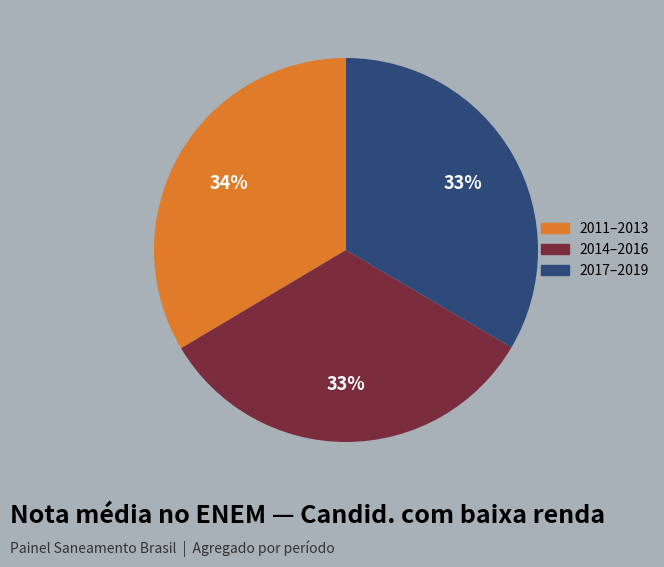

Does any single category account for the majority?

No